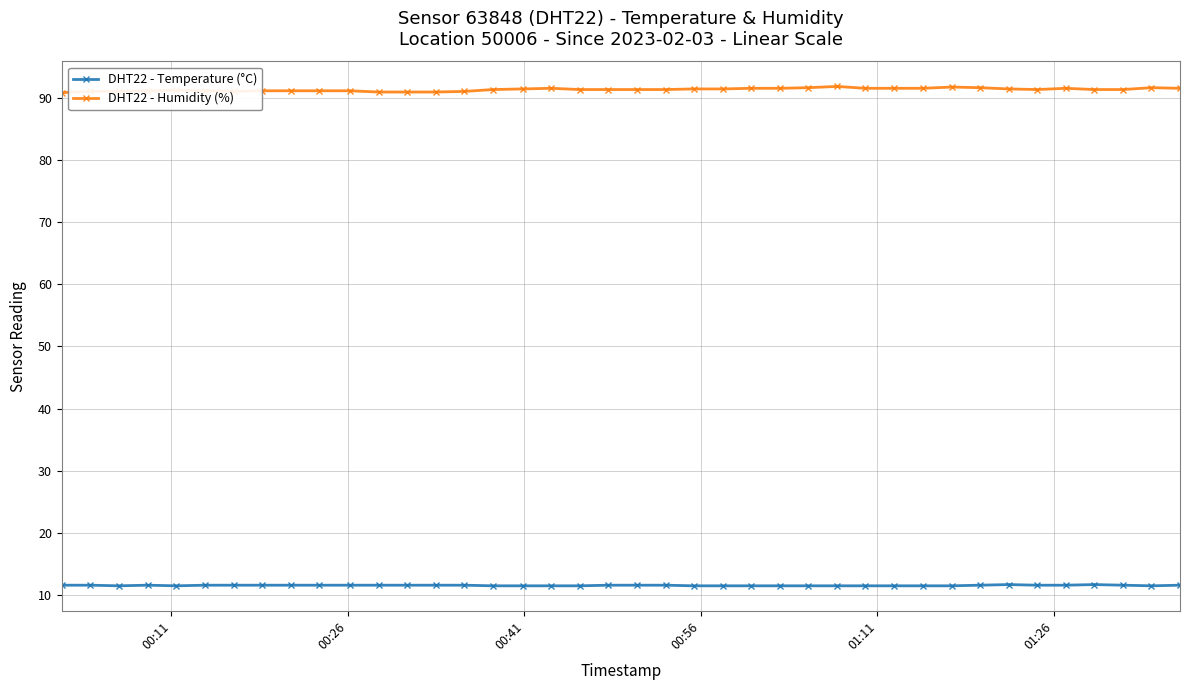

What is the difference between the second highest and minimum values in the DHT22 - Humidity (%) series?

0.9